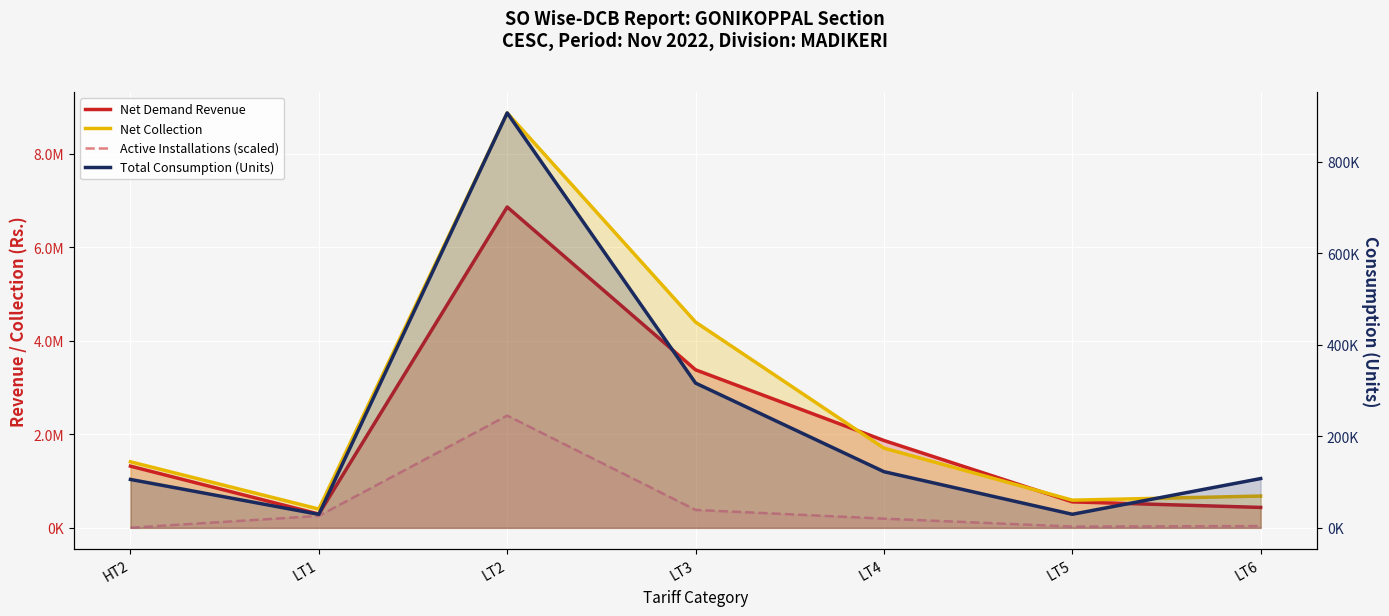

What is the label of the 6th point from the left?

LT5